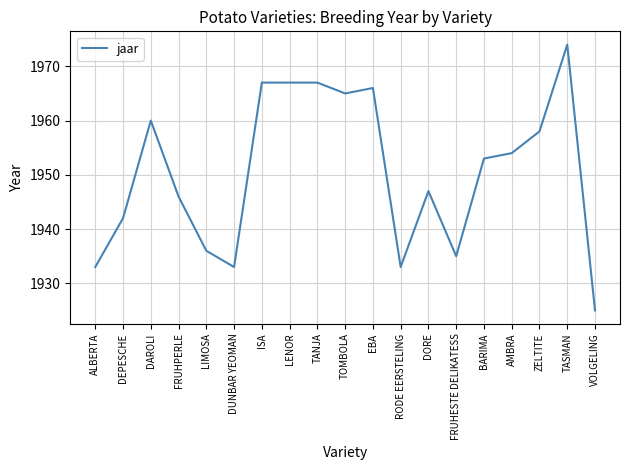

What is the ratio of the value at TANJA to the value at ALBERTA?

1.0